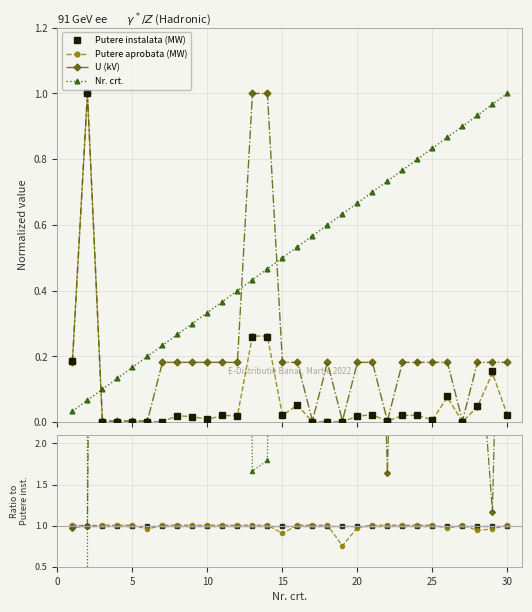

How many intersections are there between Nr. crt. and U (kV)?

3